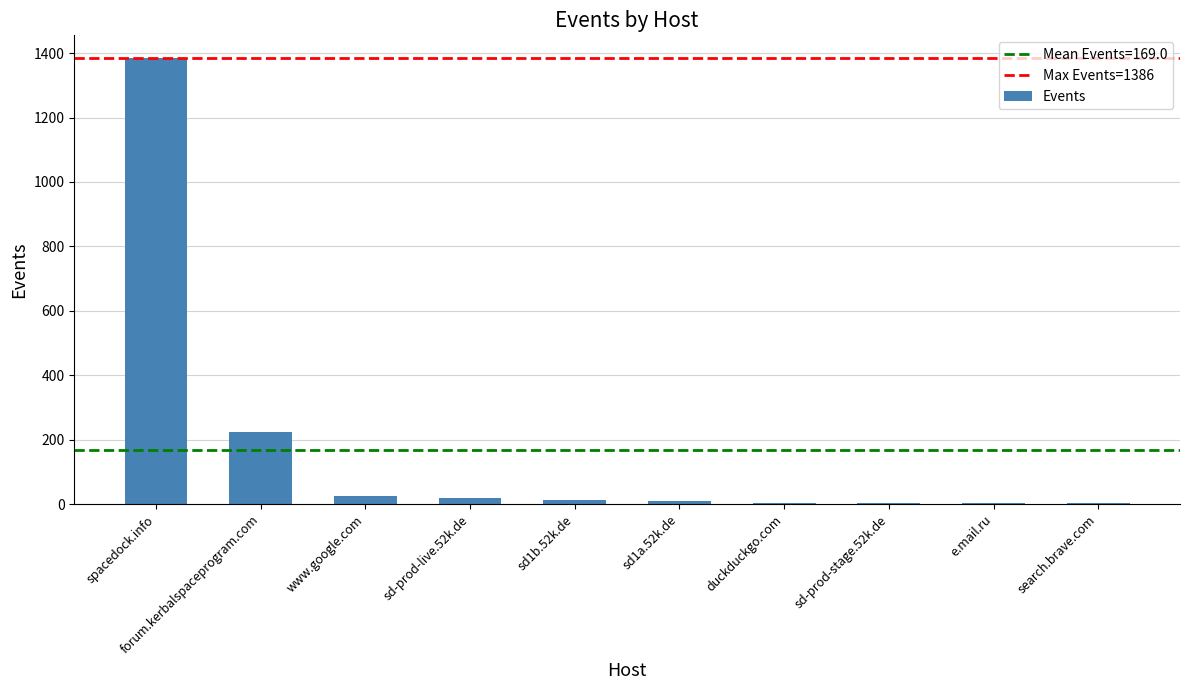

What is the sum of all values?

1690